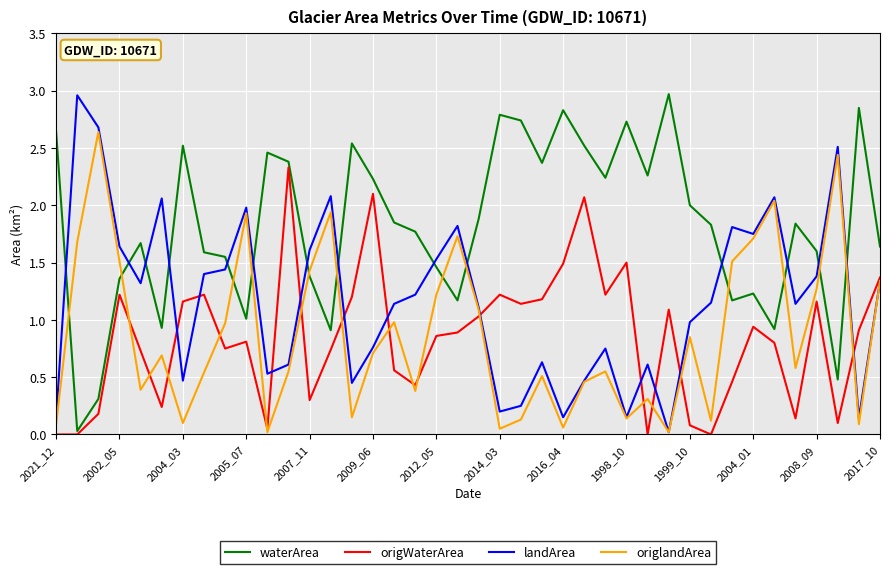

Which series ends up on top after the final intersection of waterArea and origlandArea?

waterArea